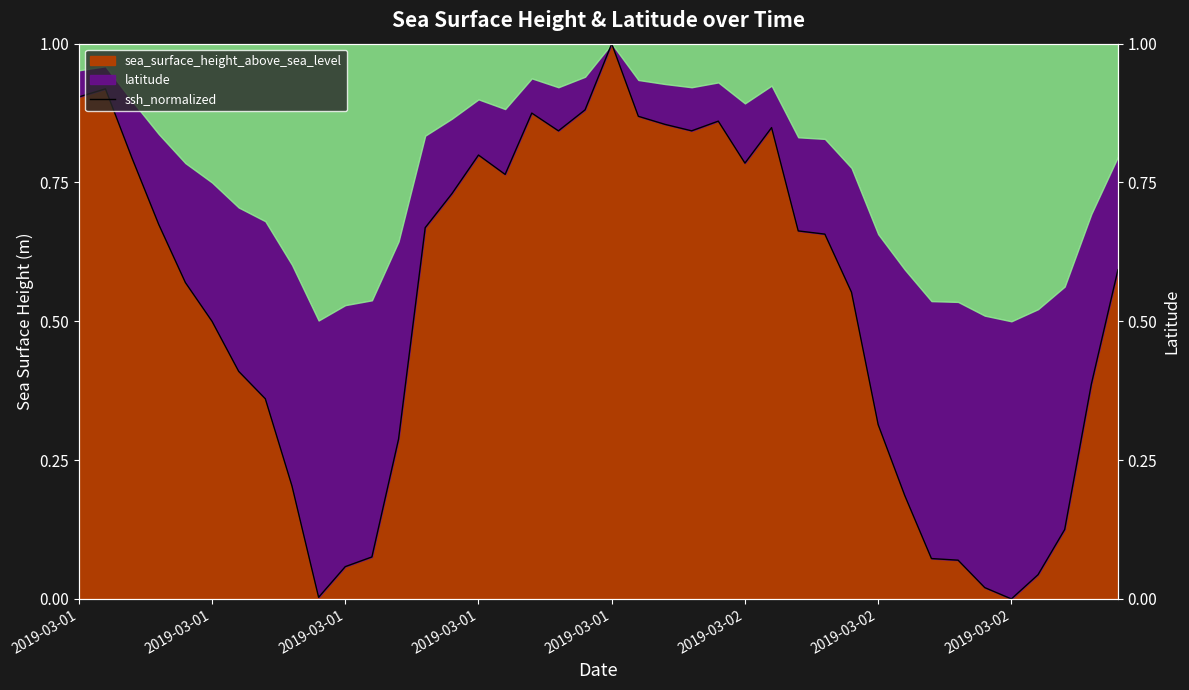

How many positive values are there?

39